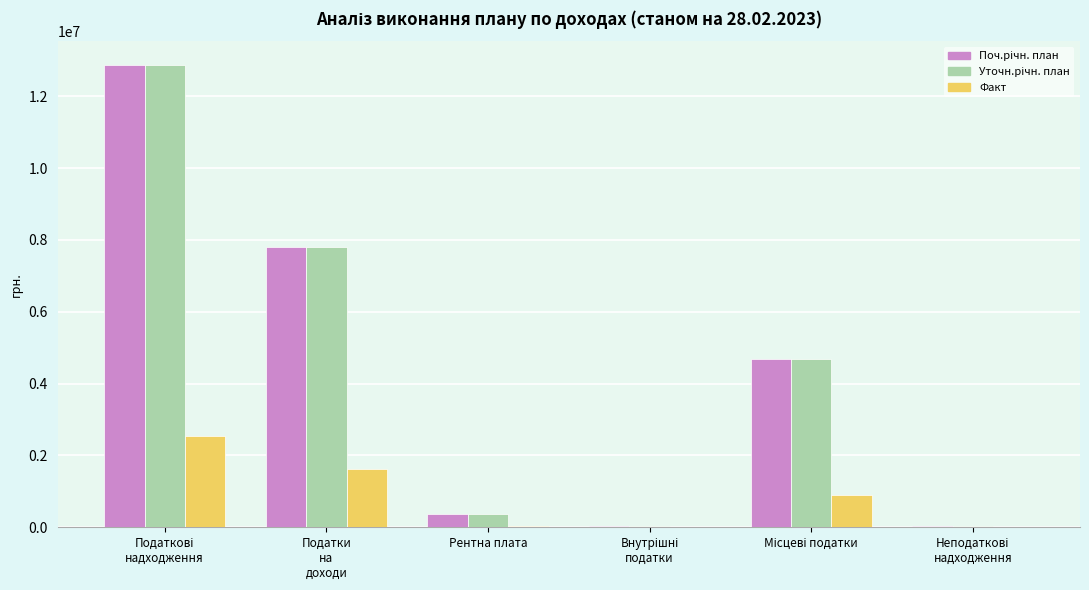

What is the total value across all series at Податки
на
доходи?

17219949.4